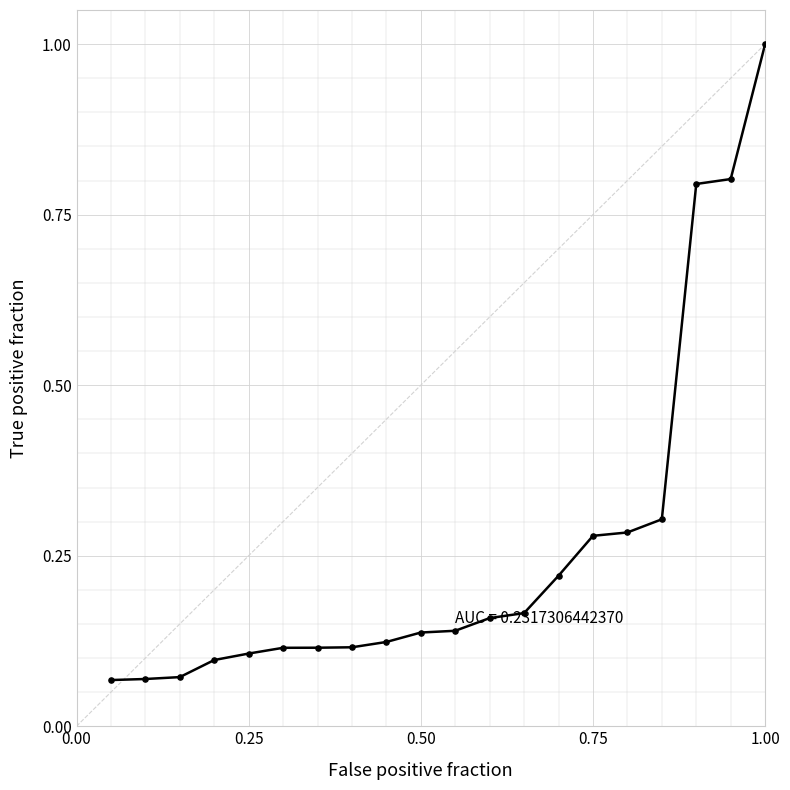

What is the difference between the maximum and minimum values?

0.9